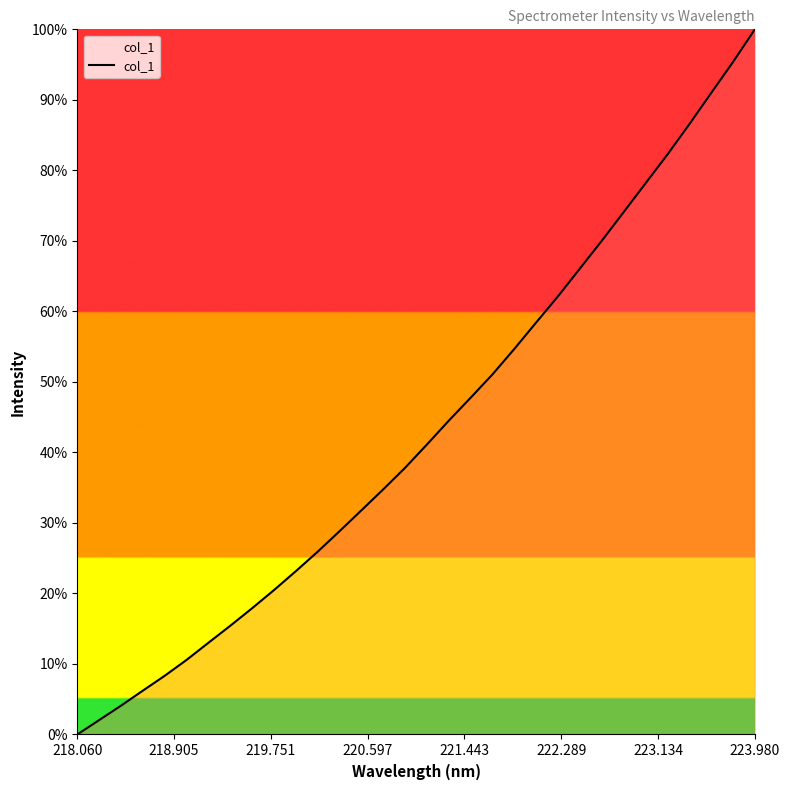

What is the sum of all values?

1384.4